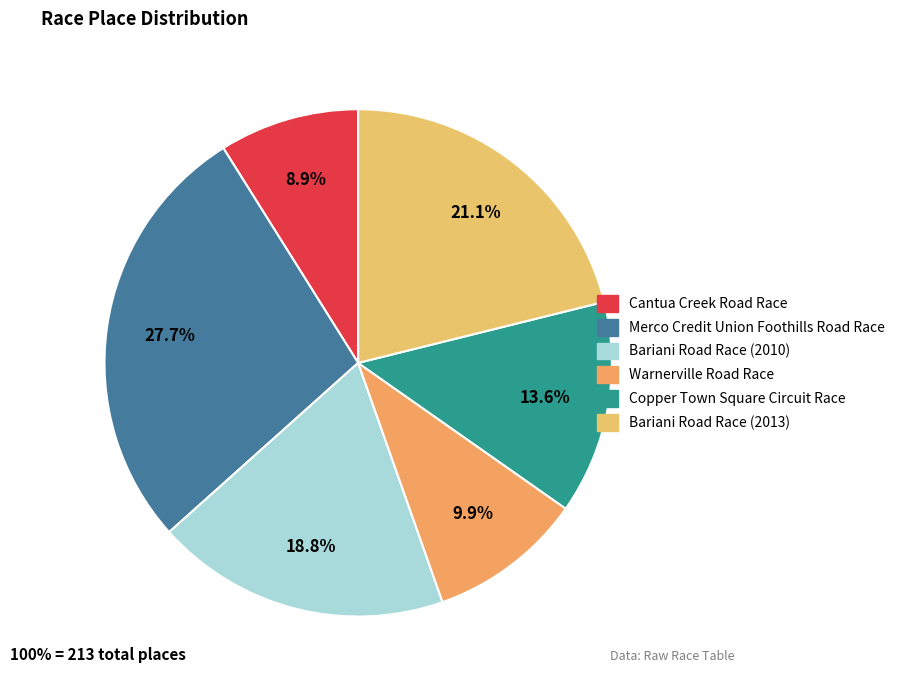

To the nearest percent, what is the combined percentage of Warnerville Road Race and Bariani Road Race (2010)?

29%